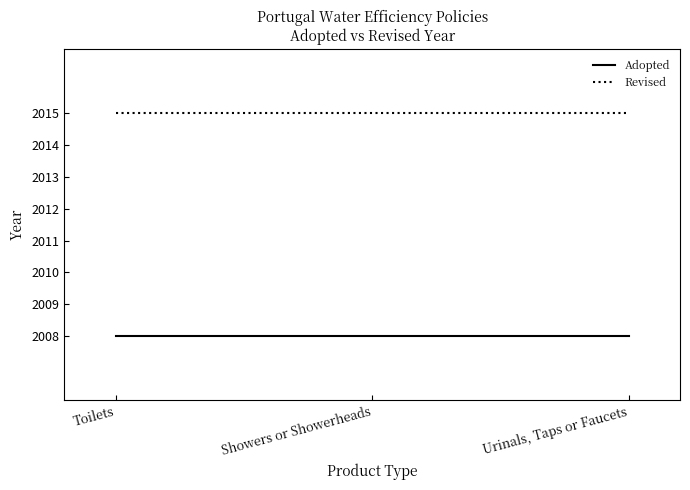

What is the minimum value for Adopted?

2008